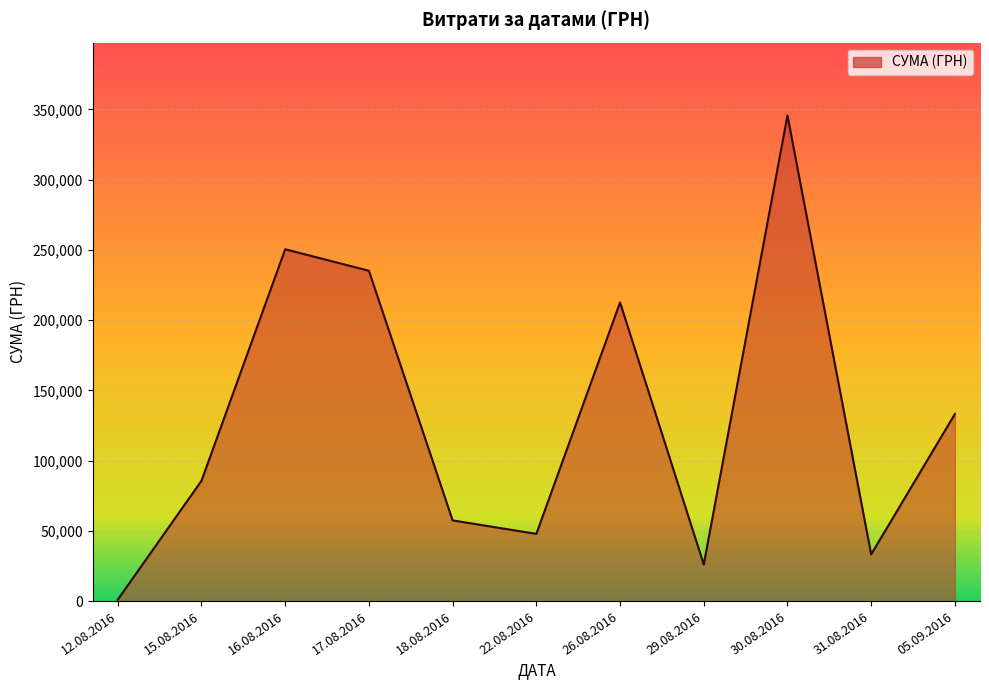

At which category does the data reach its first local peak?

16.08.2016